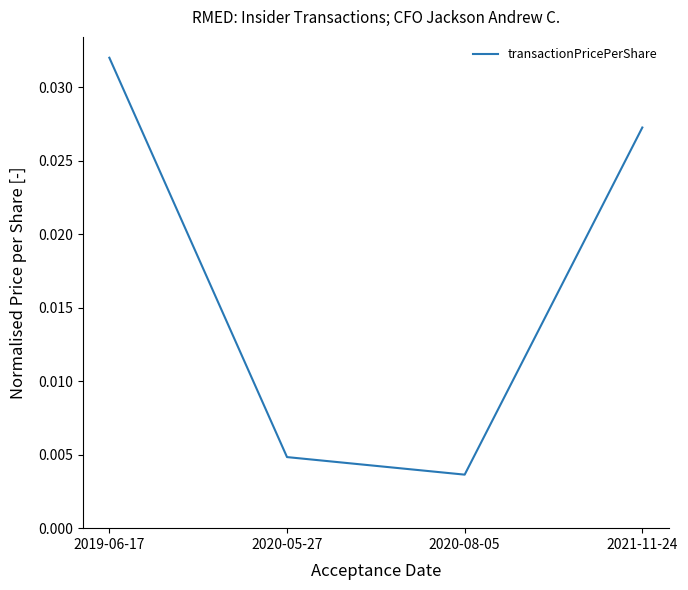

Which has a higher value, 2021-11-24 or 2020-08-05?

2021-11-24